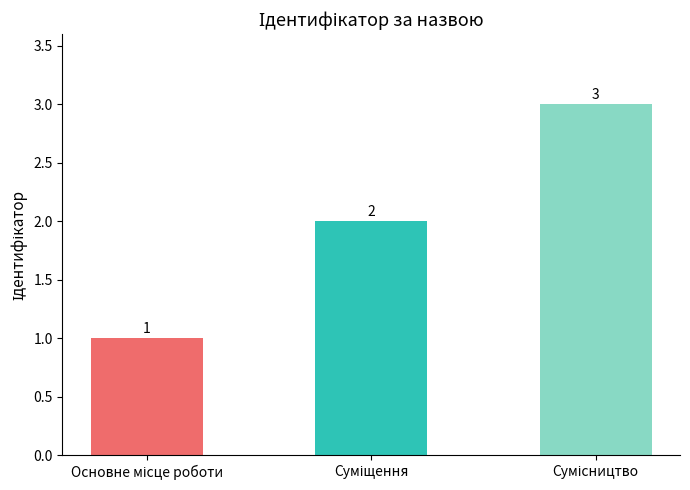

Count the values in the range 1 to 3.

3